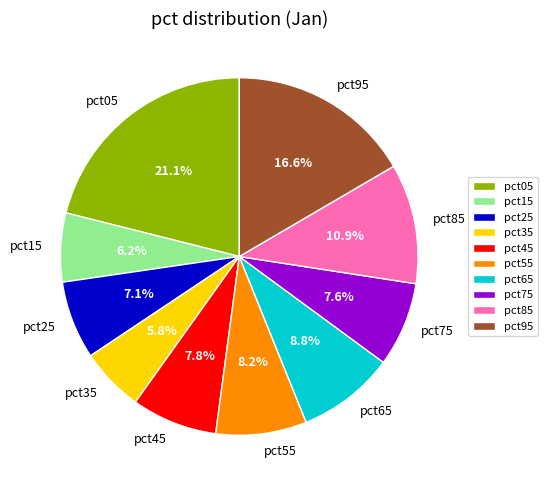

The pct45 slice represents 16% of the pie. True or false?

False